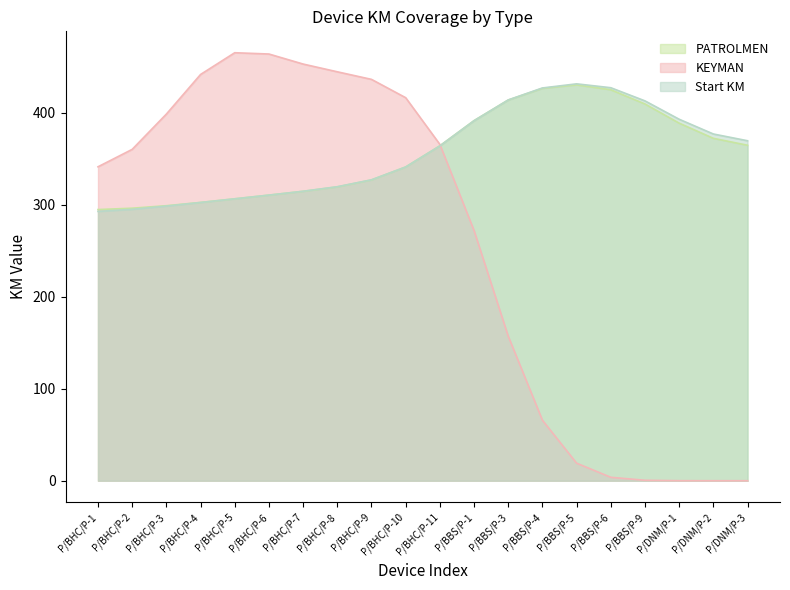

Where is PATROLMEN nearest to the value 370?

P/DNM/P-3